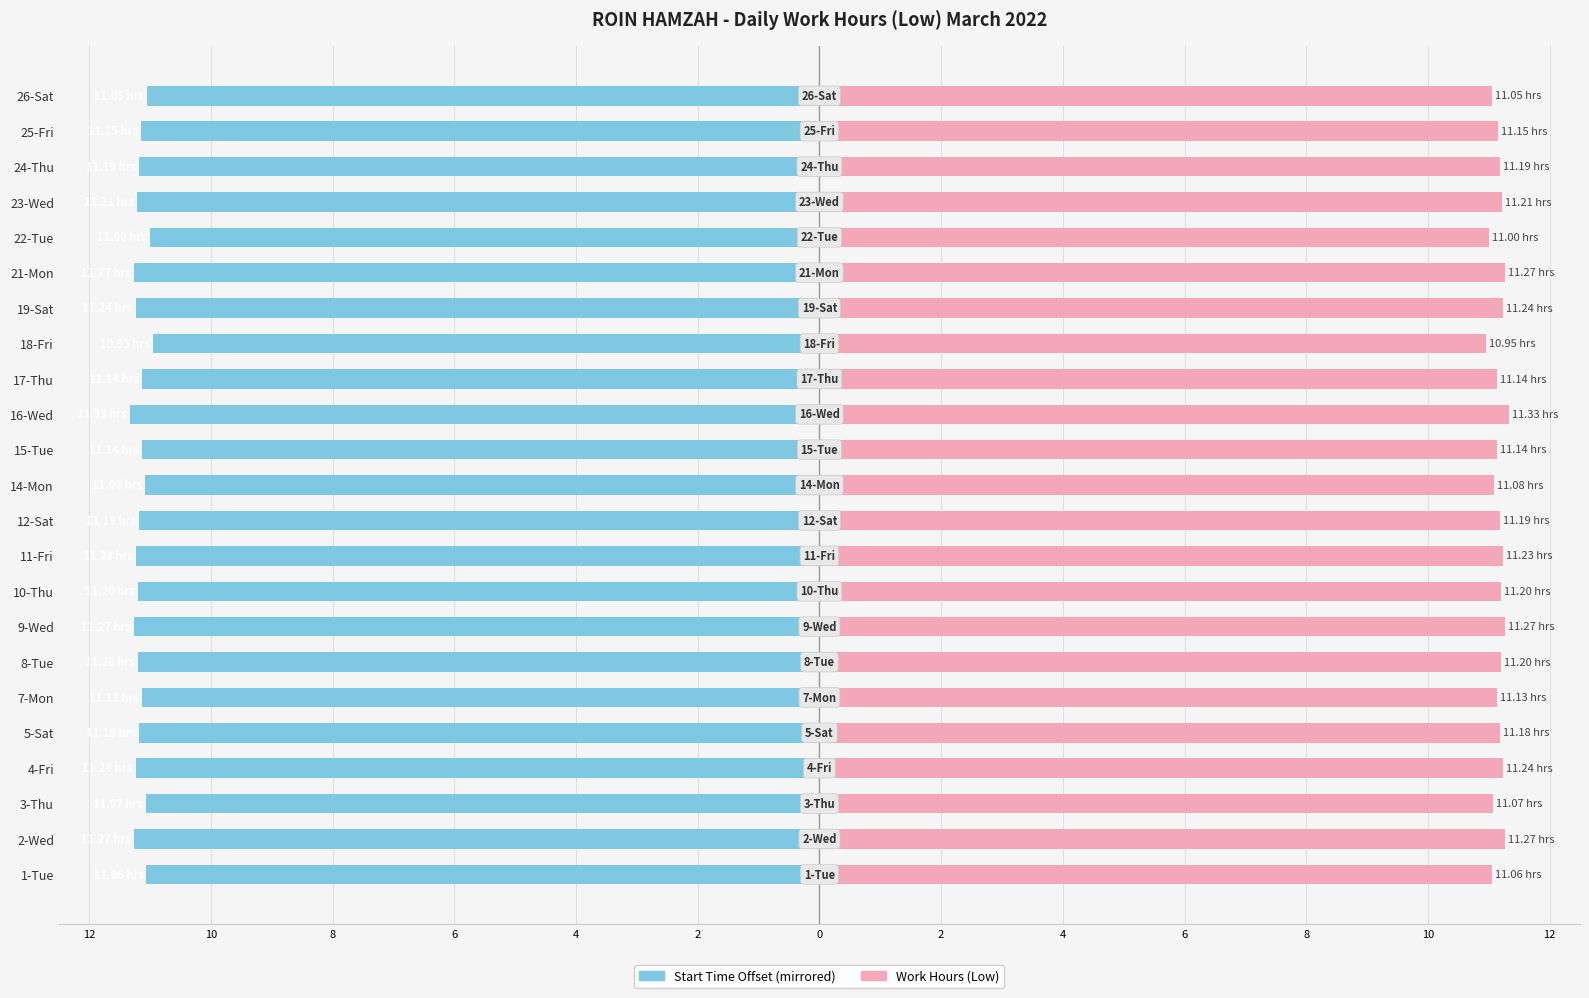

What are all the series names shown in the legend?

Start Time Offset, Work Hours (Low)